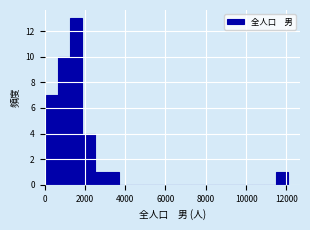

Read against the x-axis, roughly where is the centre of the tallest bar?

1600